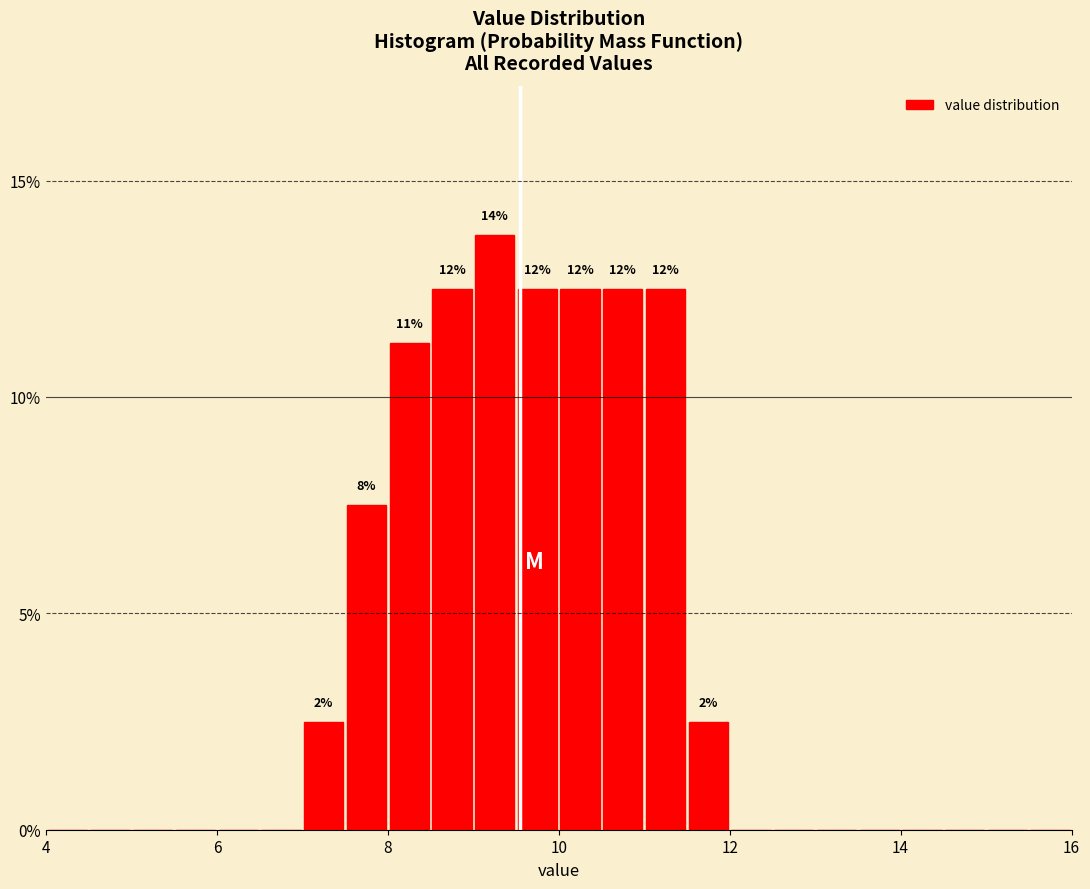

Read against the x-axis, roughly where is the centre of the tallest bar?

9.2